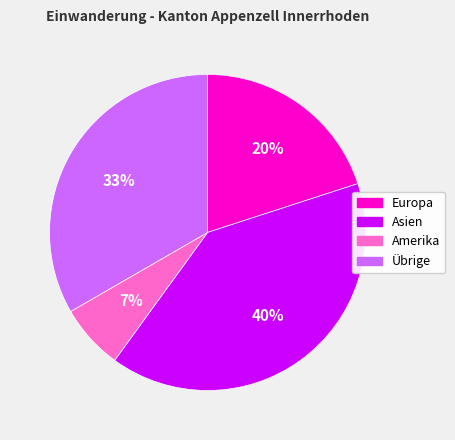

Count the number of slices in the pie.

4